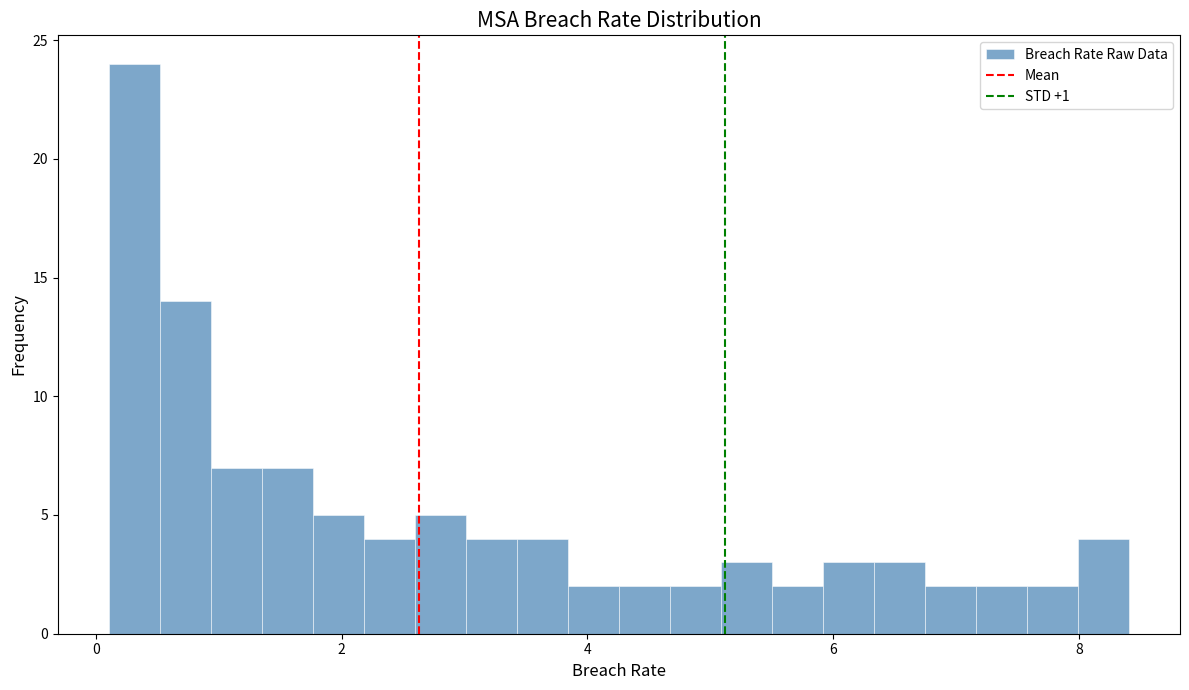

Around what value on the x-axis is the tallest bar? Give the approximate position of its centre, as read against the axis.

0.4